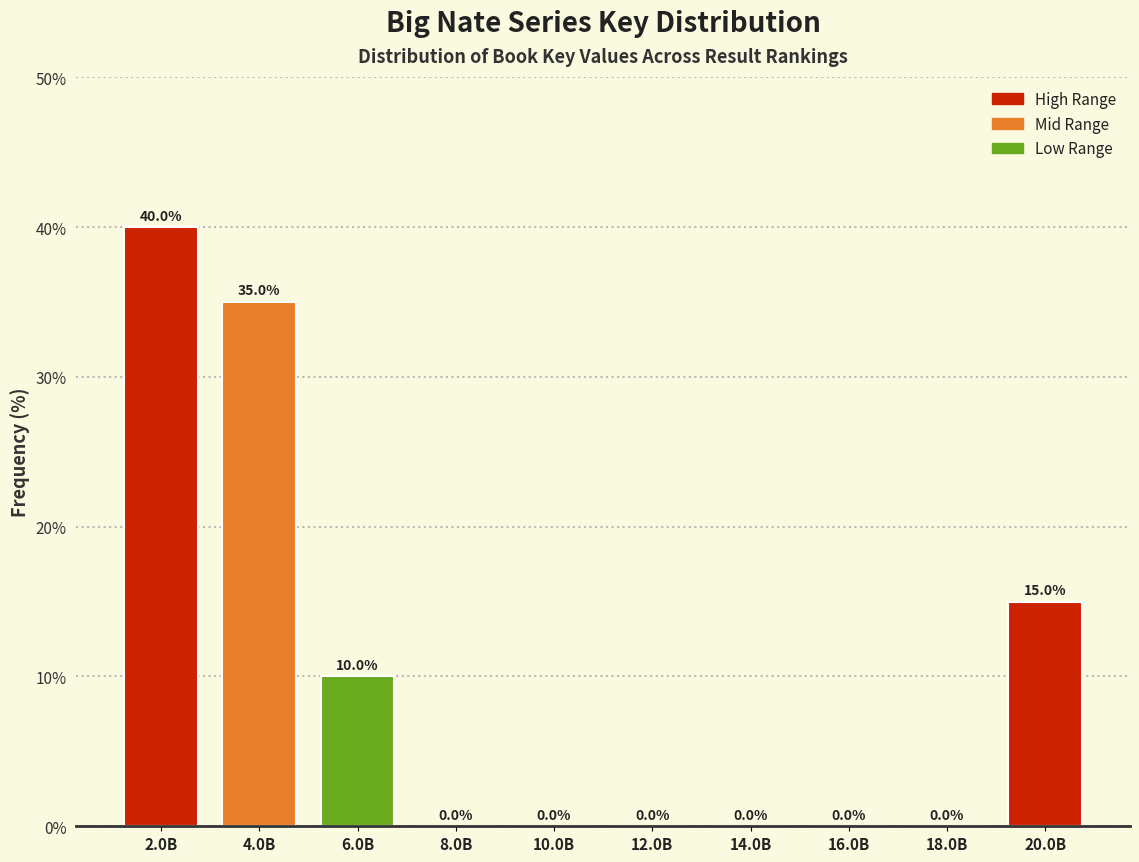

Reading left to right, what are all the values shown in this chart?

2.0B=40	4.0B=35	6.0B=10	8.0B=0	10.0B=0	12.0B=0	14.0B=0	16.0B=0	18.0B=0	20.0B=15